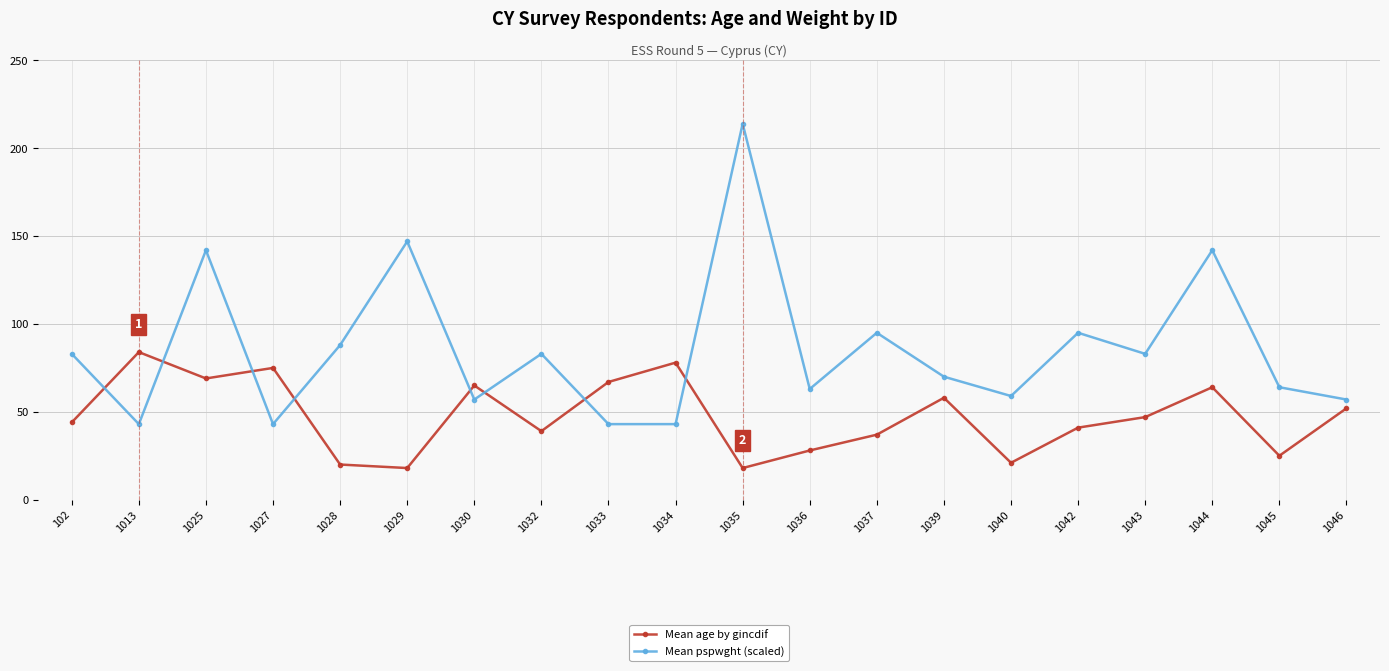

Reading right to left, list all the values displayed in this chart.

Mean age by gincdif: 1046=52	1045=25	1044=64	1043=47	1042=41	1040=21	1039=58	1037=37	1036=28	1035=18	1034=78	1033=67	1032=39	1030=65	1029=18	1028=20	1027=75	1025=69	1013=84	102=44
Mean pspwght (scaled): 1046=57	1045=64	1044=142	1043=83	1042=95	1040=59	1039=70	1037=95	1036=63	1035=214	1034=43	1033=43	1032=83	1030=57	1029=147	1028=88	1027=43	1025=142	1013=43	102=83